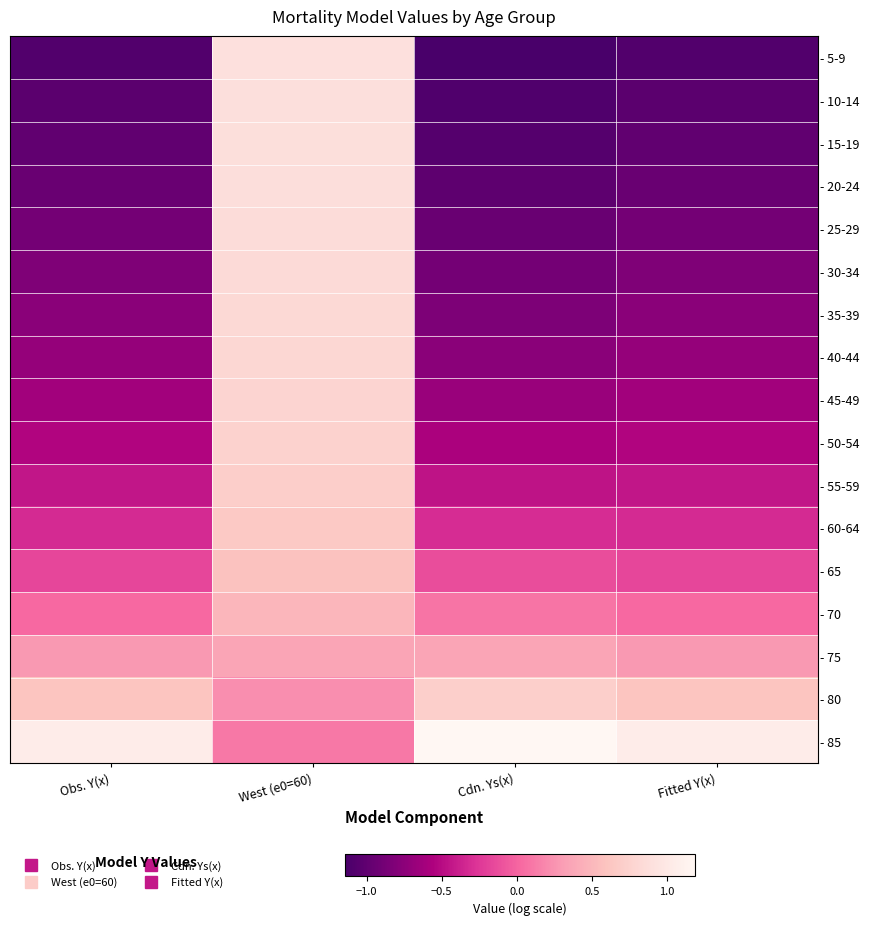

Which series changed the most between Cdn. Ys(x) and Fitted Y(x)?

- 85